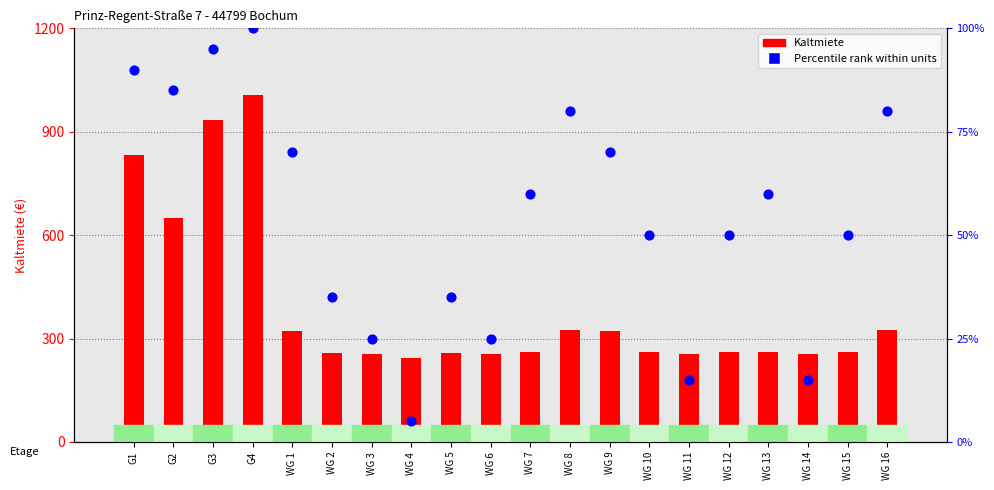

What is the total value across all series at WG 12?

309.7